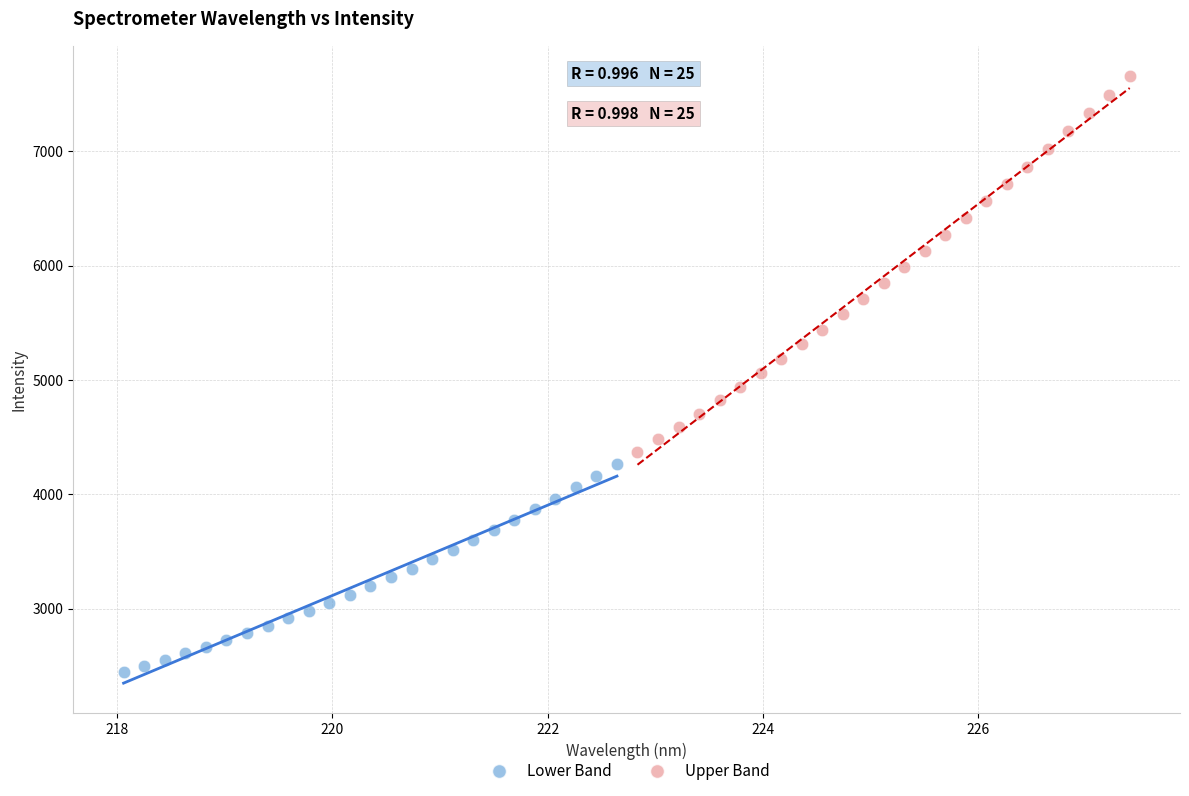

Which series reaches the maximum Y coordinate?

Upper Band